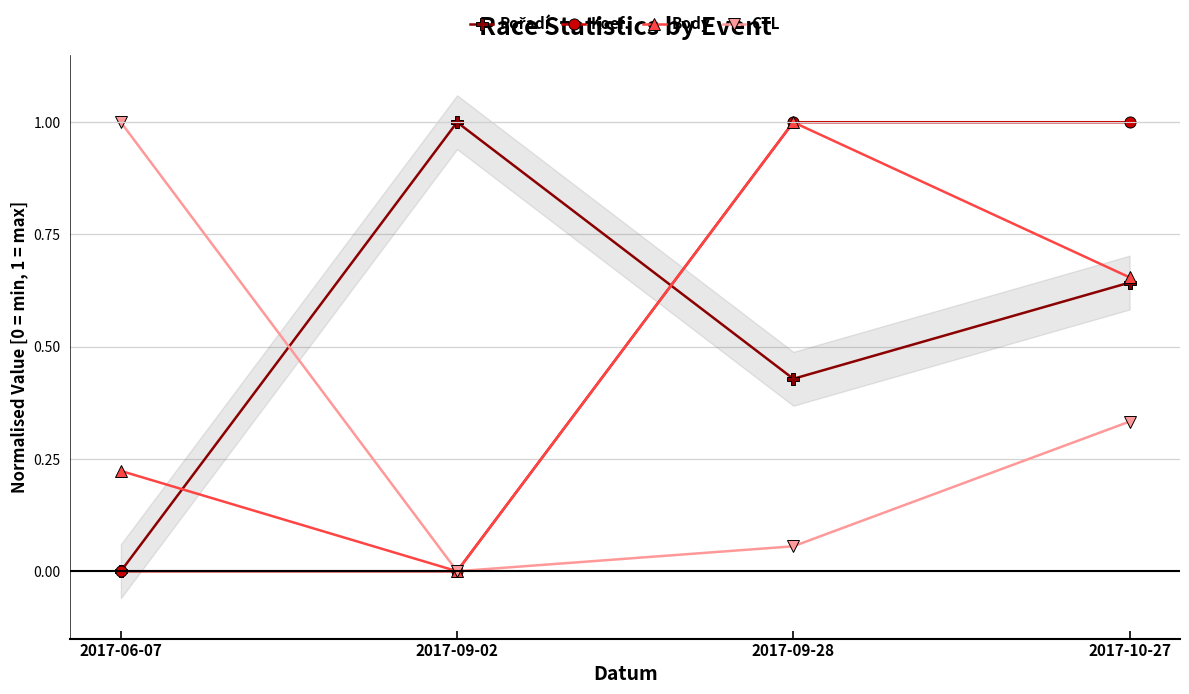

Which series has the largest total across all categories?

Pořadí